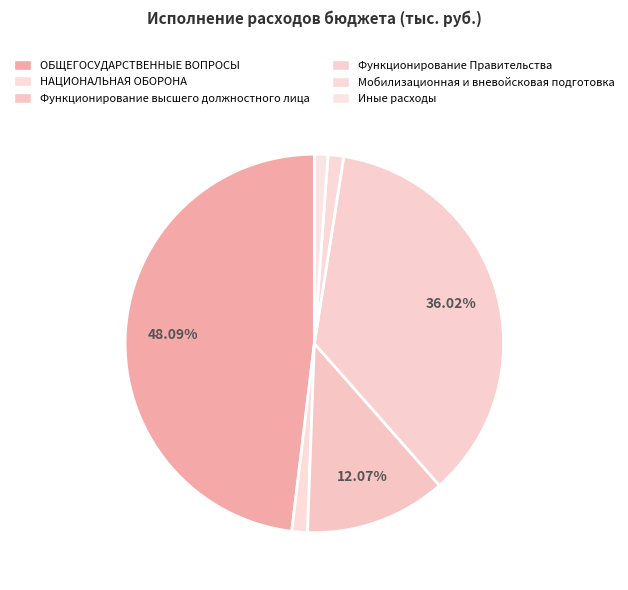

Rank the categories by value from lowest to highest.

Иные расходы, НАЦИОНАЛЬНАЯ ОБОРОНА, Мобилизационная и вневойсковая подготовка, Функционирование высшего должностного лица, Функционирование Правительства, ОБЩЕГОСУДАРСТВЕННЫЕ ВОПРОСЫ